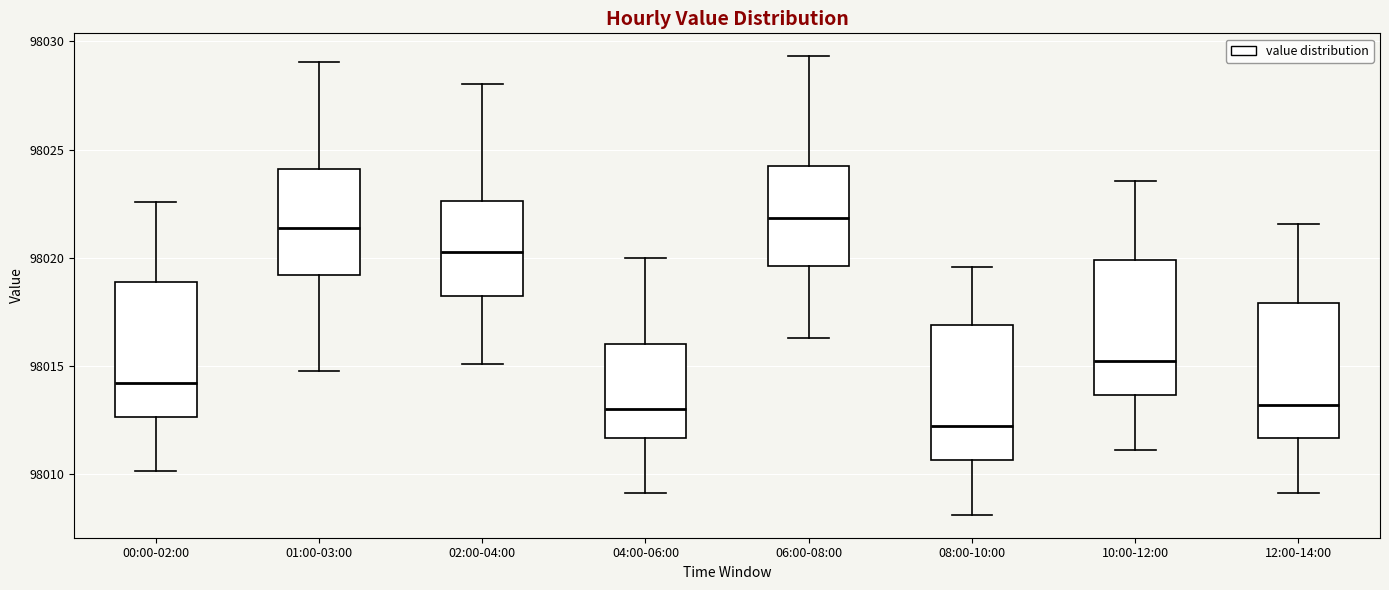

Reading left to right, transcribe this box plot: for each box, give where its median line is, the range the box spans, and where its two whiskers end, as read against the y-axis. The values are not printed on the chart, so give them approximately, as read against the axis.

00:00-02:00: median 98014.0, box 98012.5 to 98019.0, whiskers 98010.0 to 98022.5
01:00-03:00: median 98021.5, box 98019.0 to 98024.0, whiskers 98015.0 to 98029.0
02:00-04:00: median 98020.5, box 98018.0 to 98022.5, whiskers 98015.0 to 98028.0
04:00-06:00: median 98013.0, box 98011.5 to 98016.0, whiskers 98009.0 to 98020.0
06:00-08:00: median 98022.0, box 98019.5 to 98024.5, whiskers 98016.5 to 98029.5
08:00-10:00: median 98012.0, box 98010.5 to 98017.0, whiskers 98008.0 to 98019.5
10:00-12:00: median 98015.0, box 98013.5 to 98020.0, whiskers 98011.0 to 98023.5
12:00-14:00: median 98013.0, box 98011.5 to 98018.0, whiskers 98009.0 to 98021.5